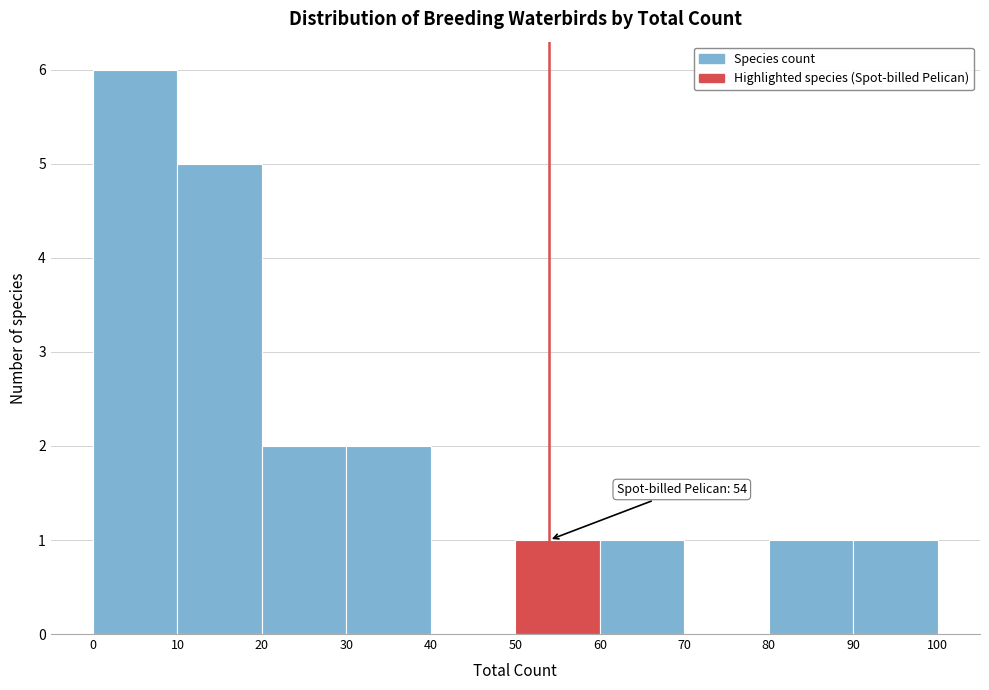

Over which range of the x-axis is the bar tallest?

0 to 10